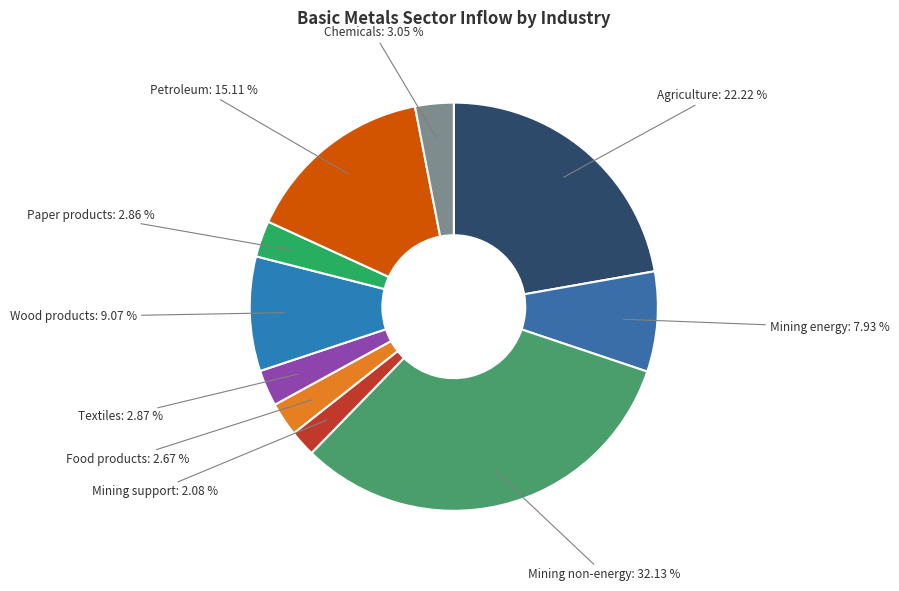

What percentage is the Agriculture slice, to the nearest percent?

22%